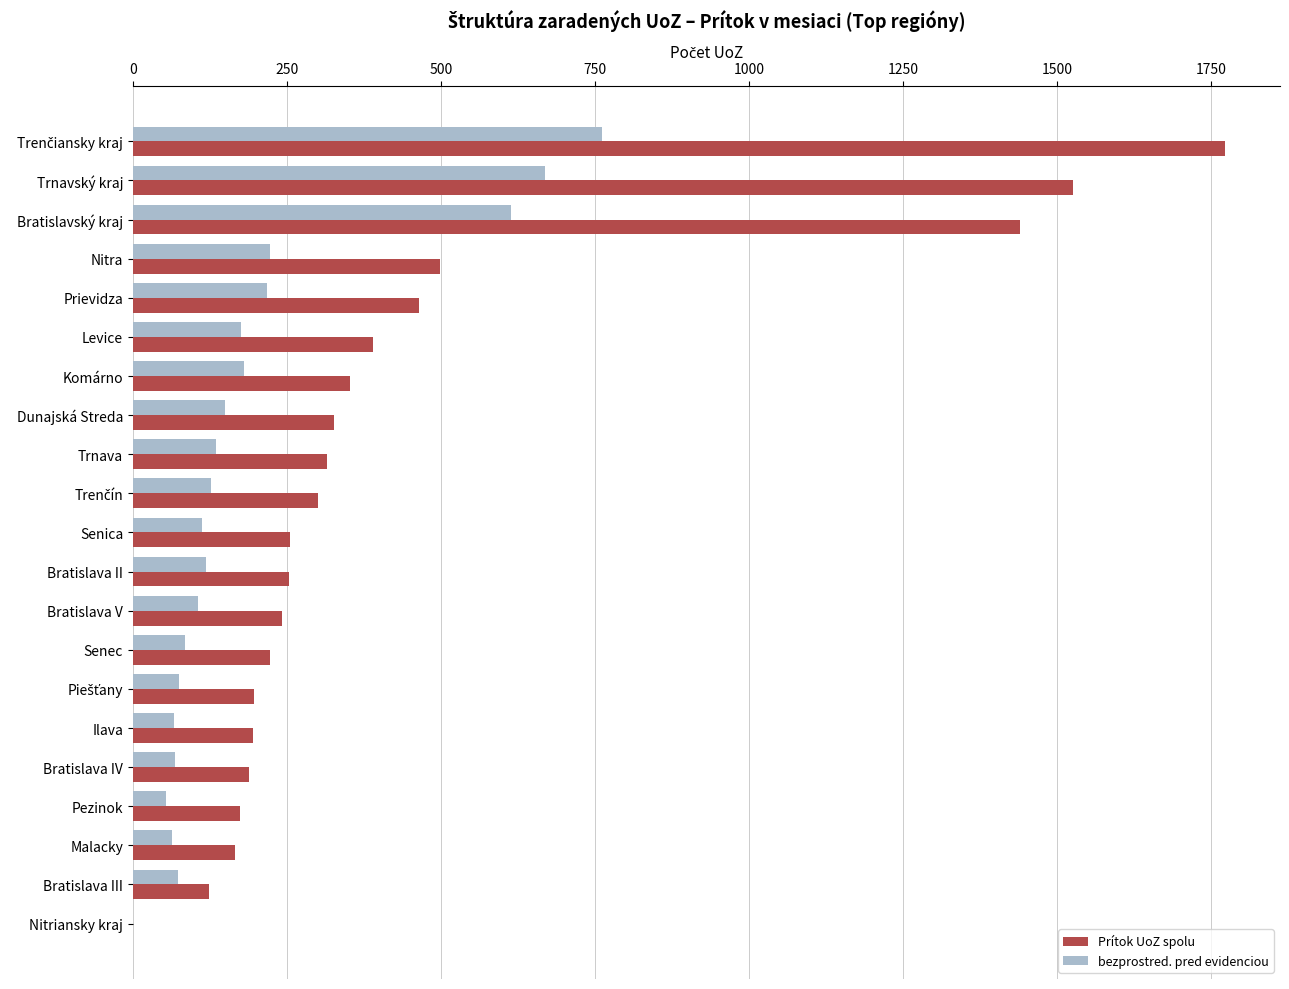

The Prítok UoZ spolu series shows 335 at Ilava. True or false?

False